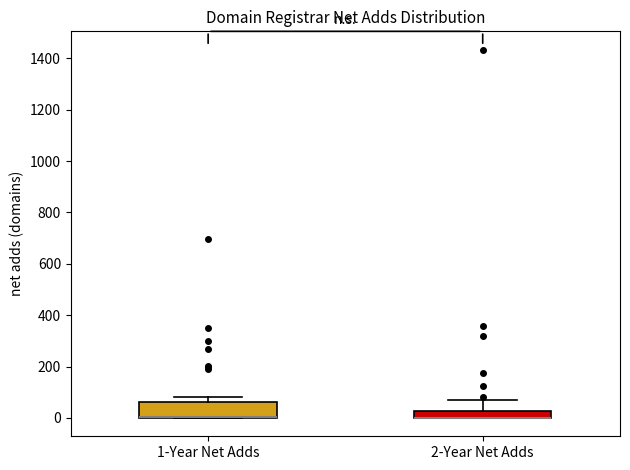

Which box is the tallest, from its lower edge to its upper edge?

1-Year Net Adds